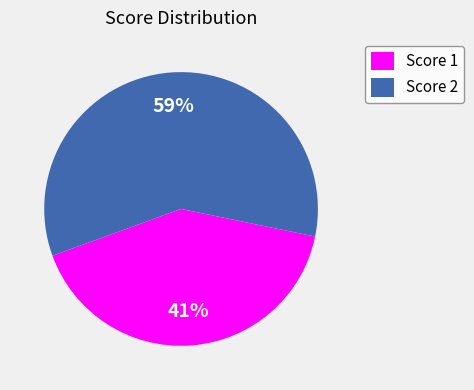

Which has a higher value, Score 2 or Score 1?

Score 2